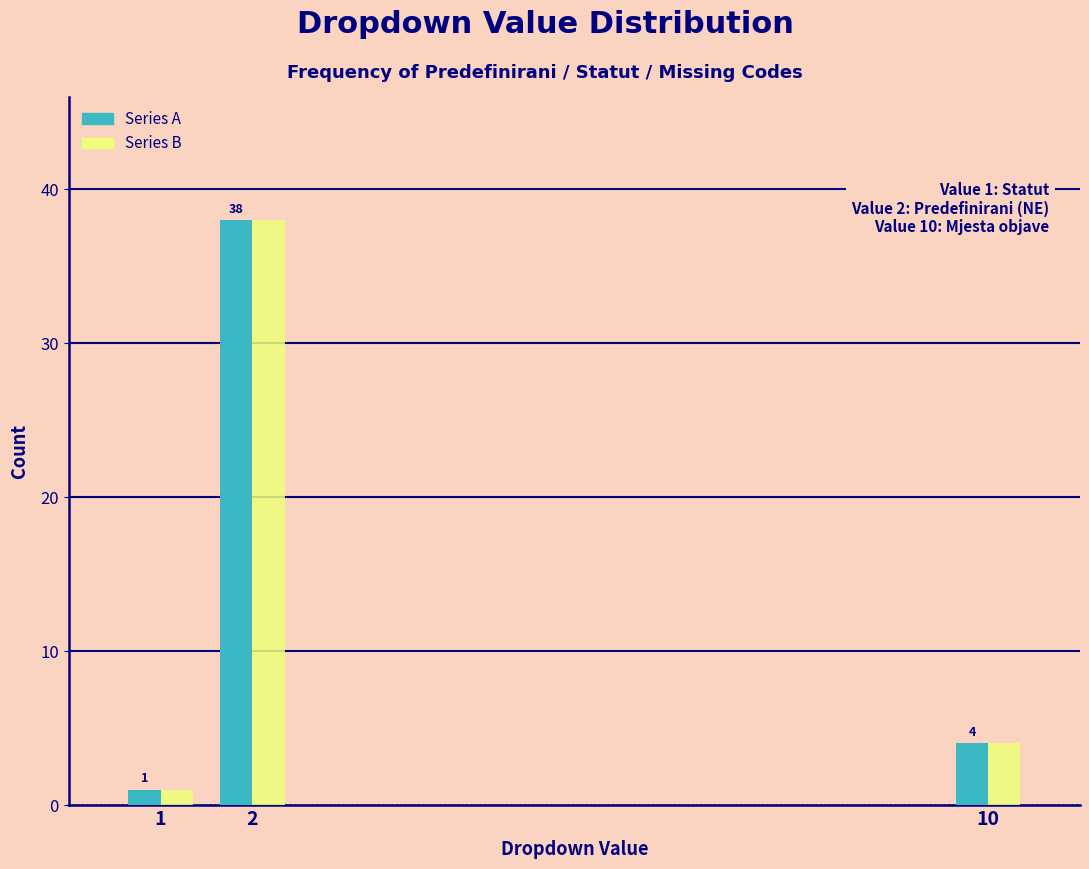

What is the total value across all series at 10?

8